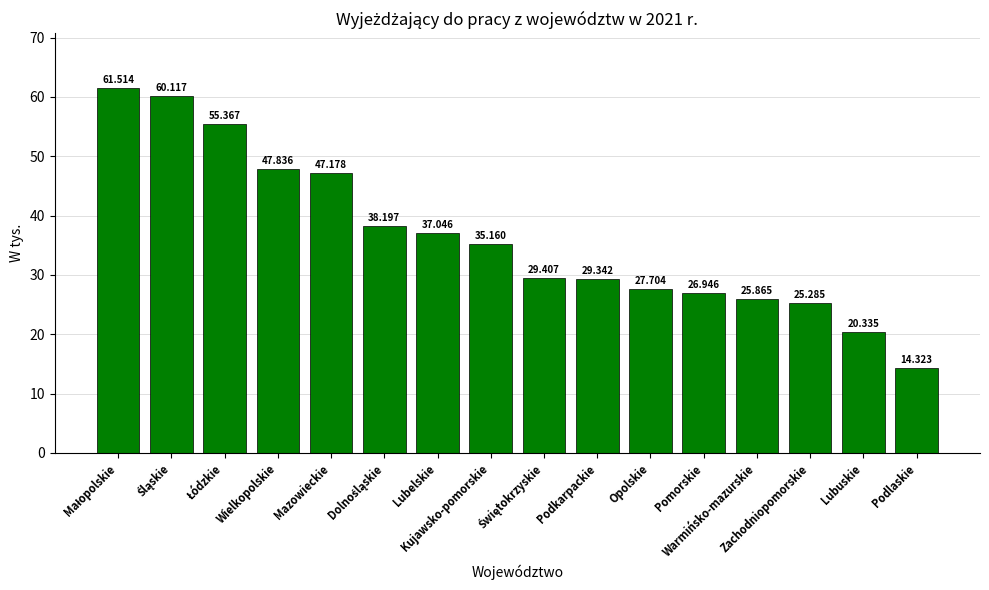

What is the ratio of the value at Mazowieckie to the value at Opolskie?

1.7